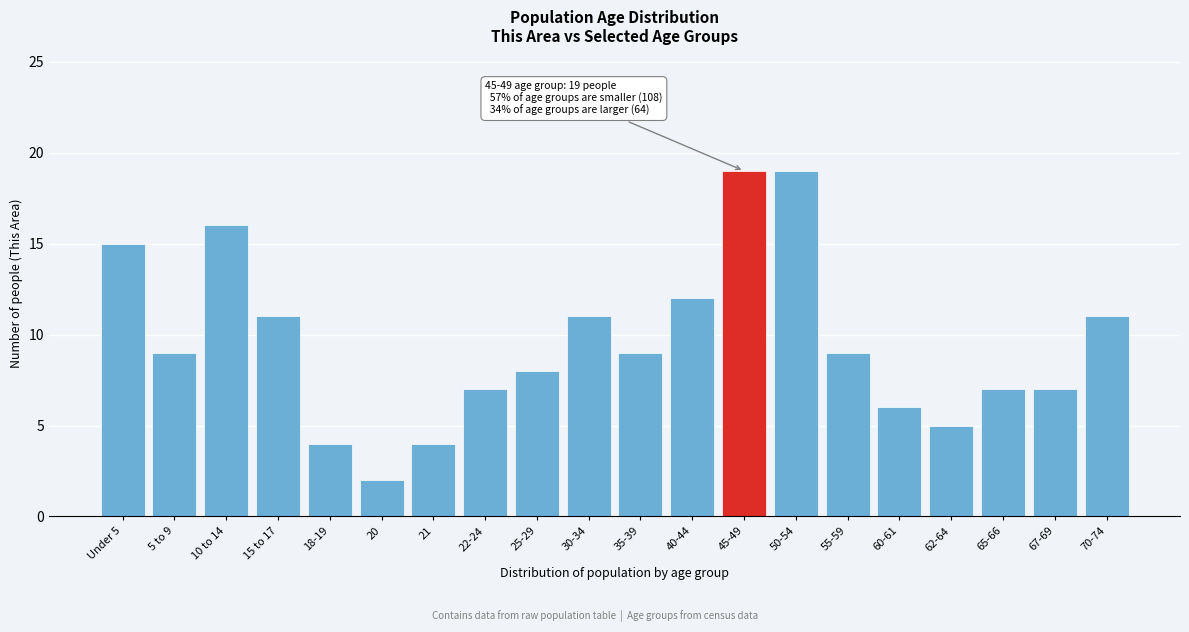

Reading left to right, extract all data points from this chart.

15	9	16	11	4	2	4	7	8	11	9	12	19	19	9	6	5	7	7	11